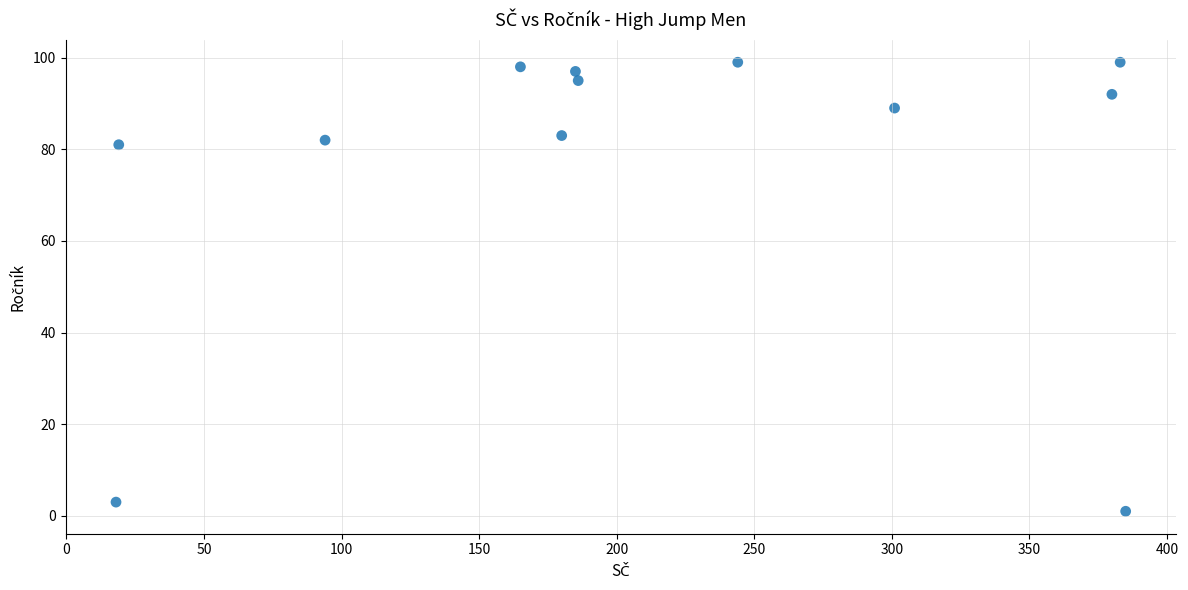

What is the range of Y values (max minus min)?

98